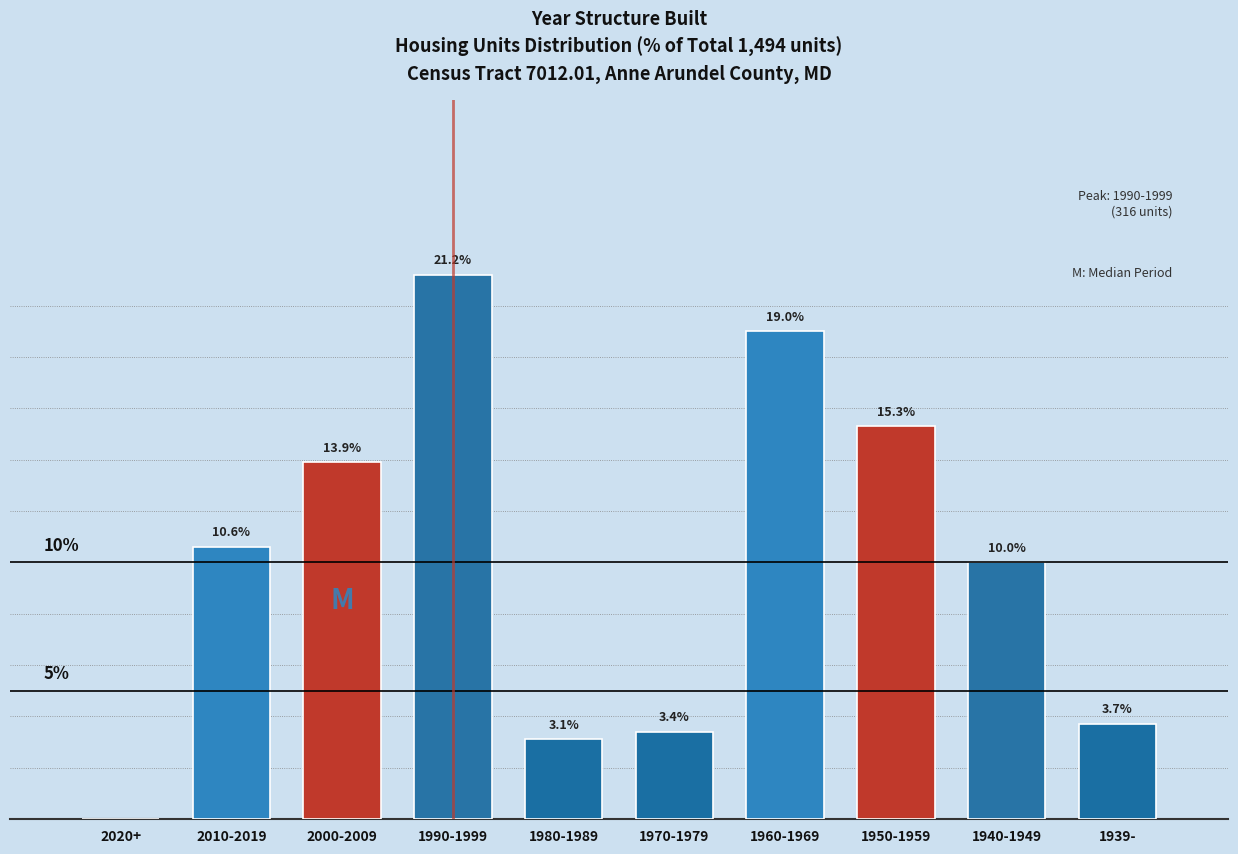

Where is the data nearest to the value 10?

1940-1949